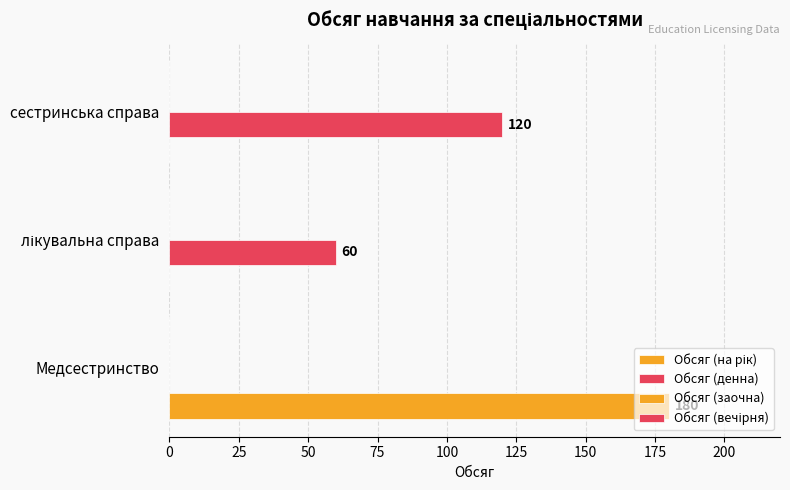

How many values in Обсяг (денна) are above zero?

2